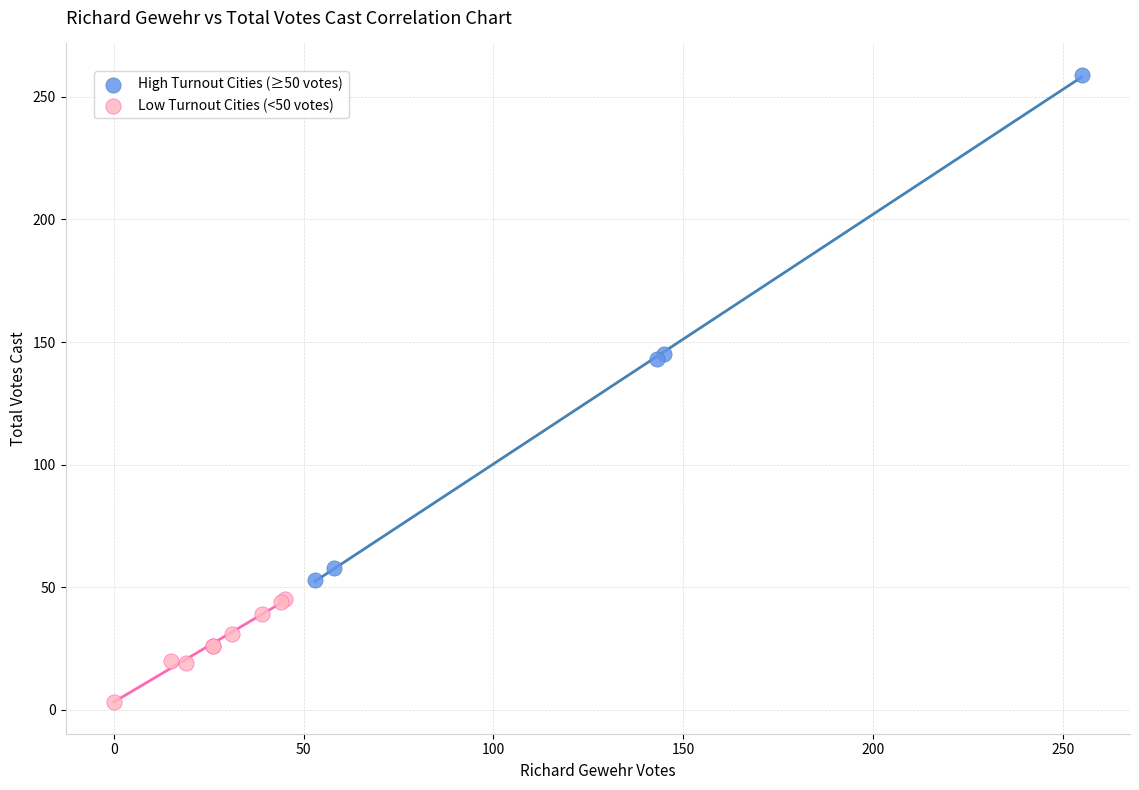

What are all the series names shown in the legend?

High Turnout Cities (≥50 votes), Low Turnout Cities (<50 votes)